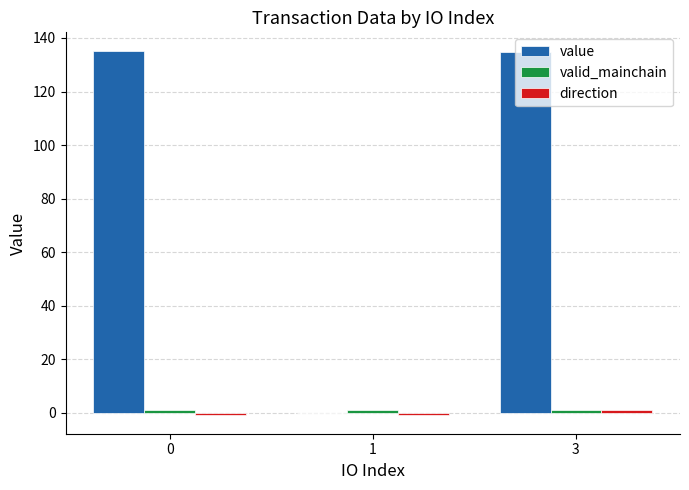

Which series has the largest total across all categories?

value